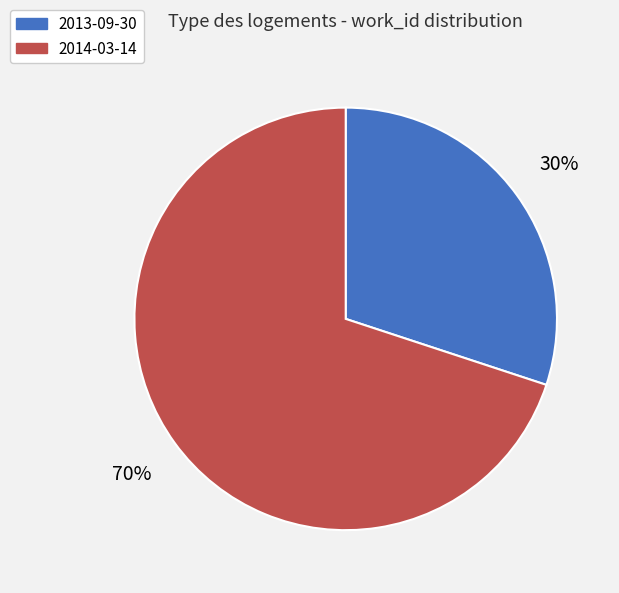

Which slice represents more than half of the pie?

2014-03-14